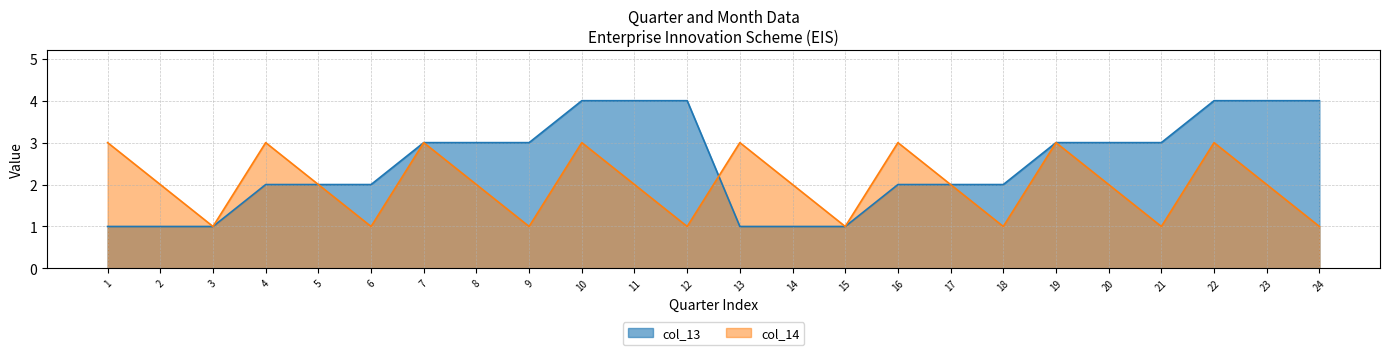

The col_13 series shows 1 at 21. True or false?

False